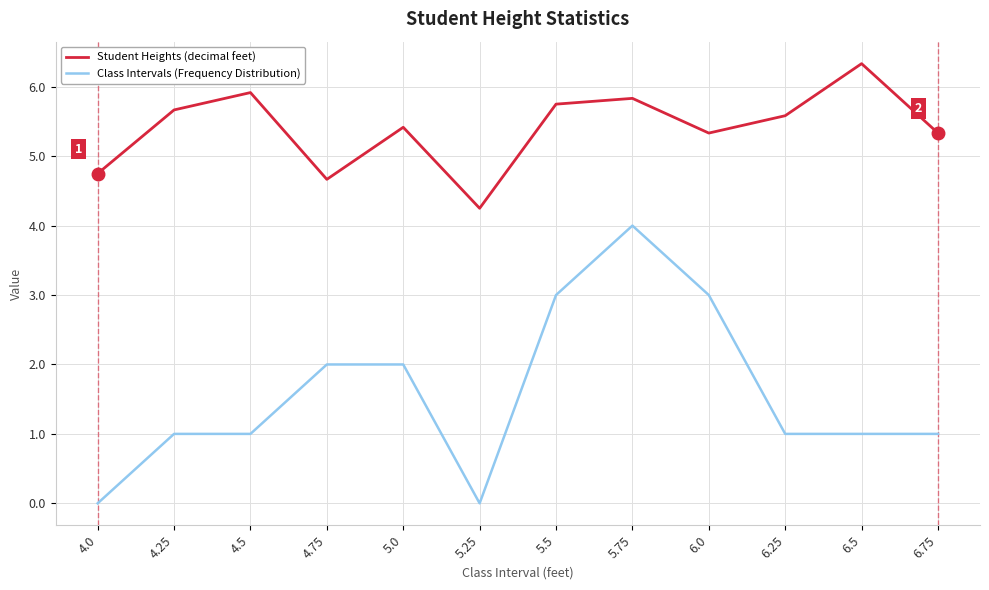

In Student Heights (decimal feet), how many points are higher than both neighbors (excluding endpoints)?

4